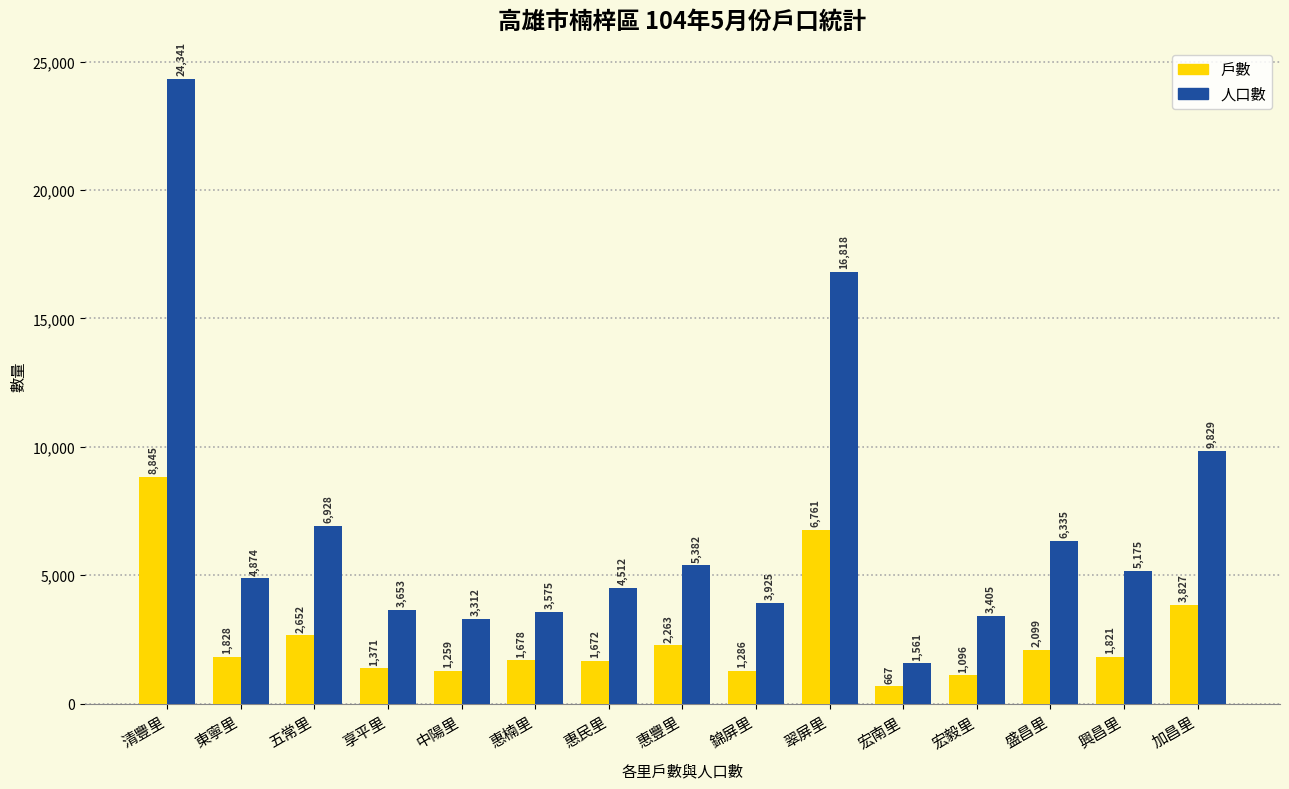

What is the value of the 人口數 bar at the 10th from the left?

16818